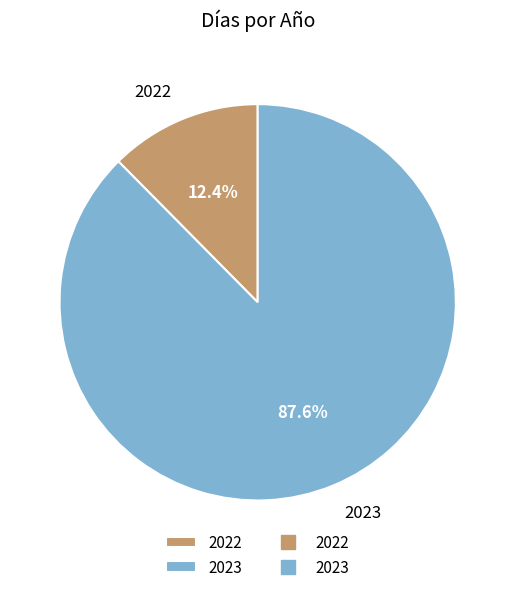

The 2022 slice represents 12% of the pie. True or false?

True